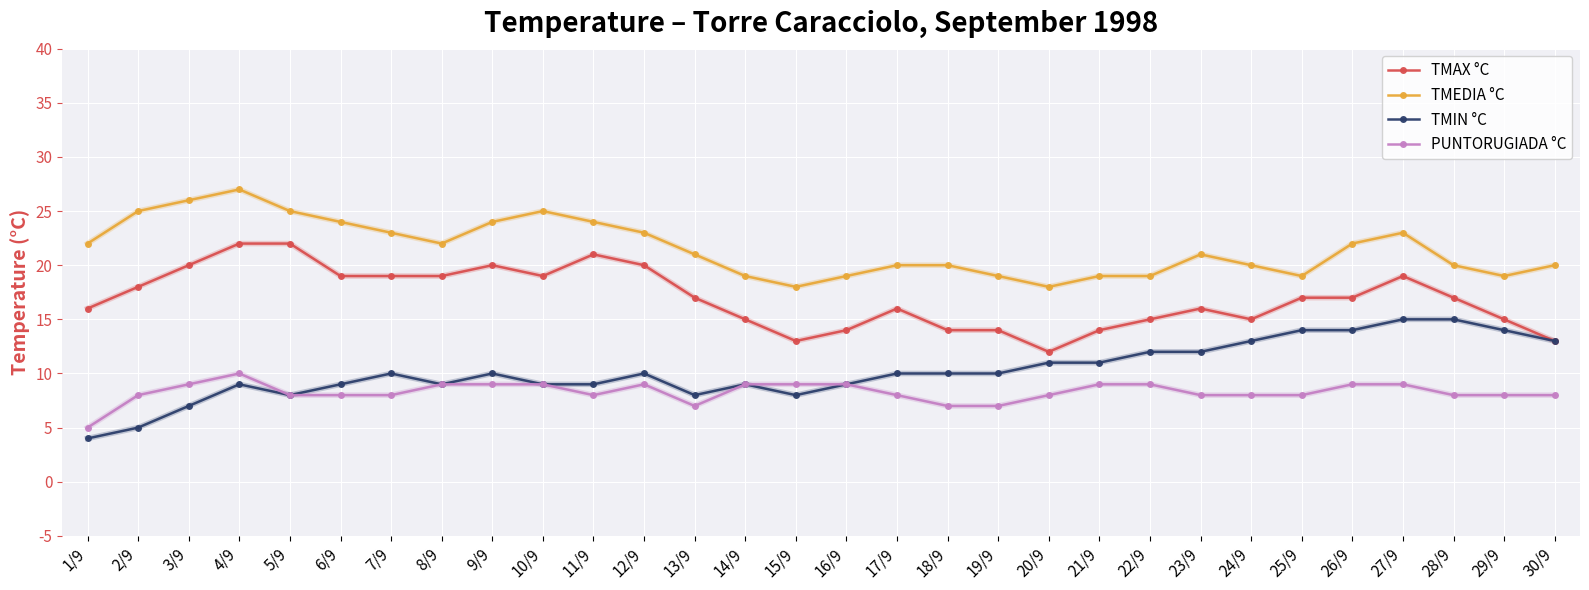

At which label does PUNTORUGIADA °C reach its peak?

4/9